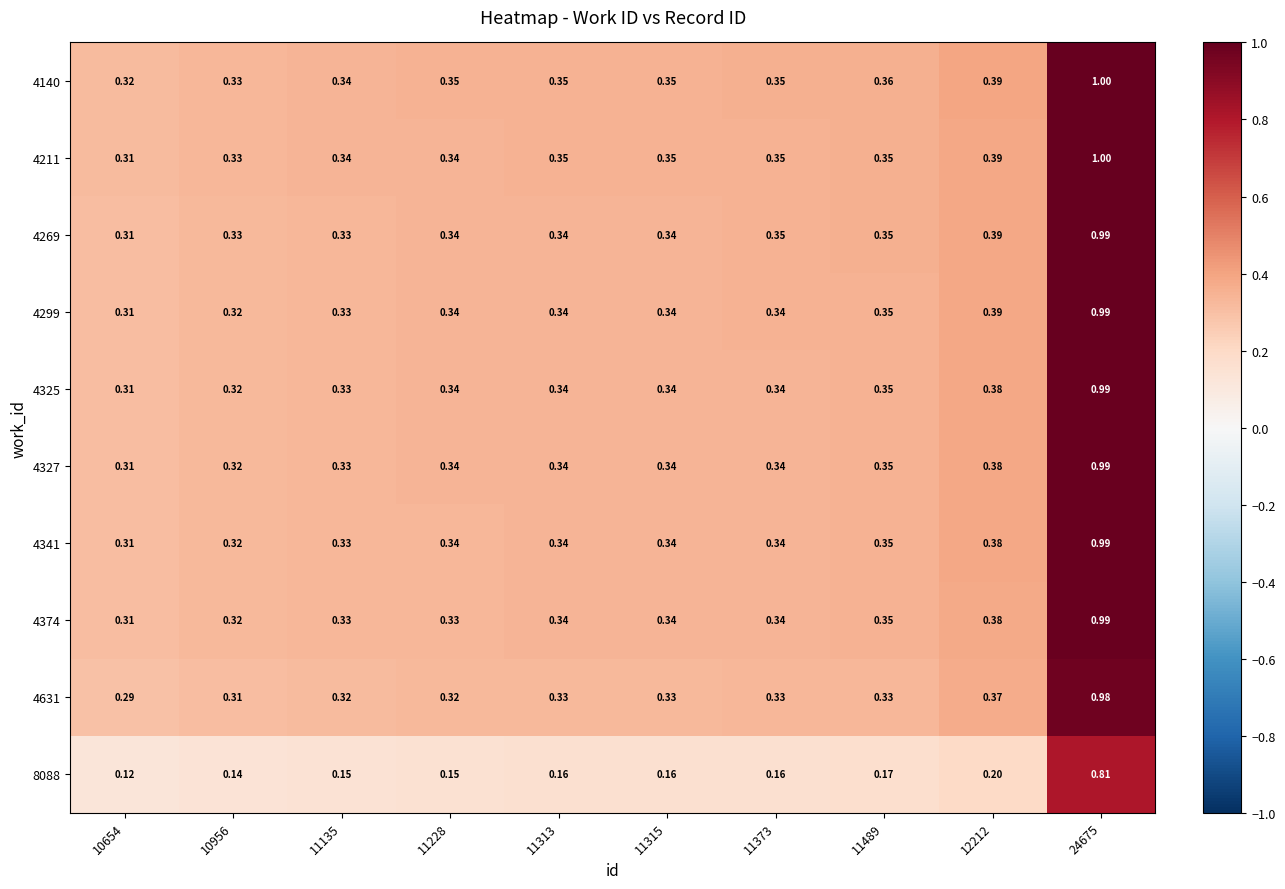

Which has a higher value, 10654 or 11373?

11373